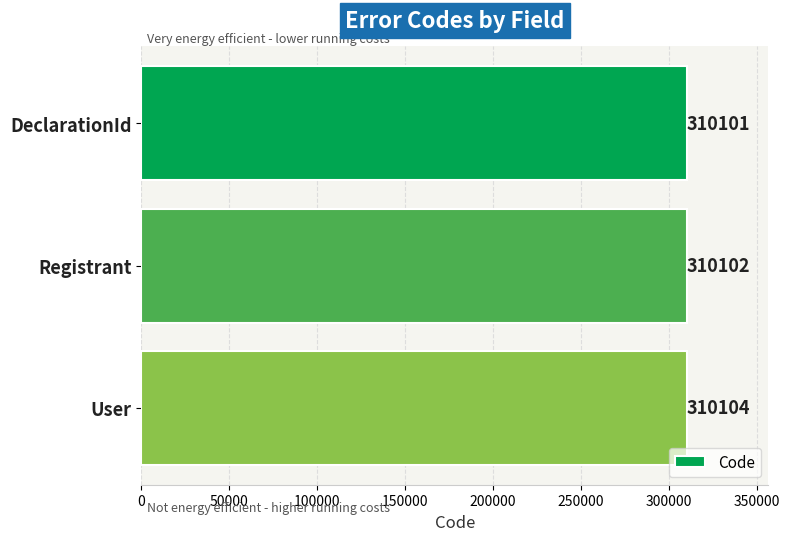

Which has a higher value, User or DeclarationId?

User